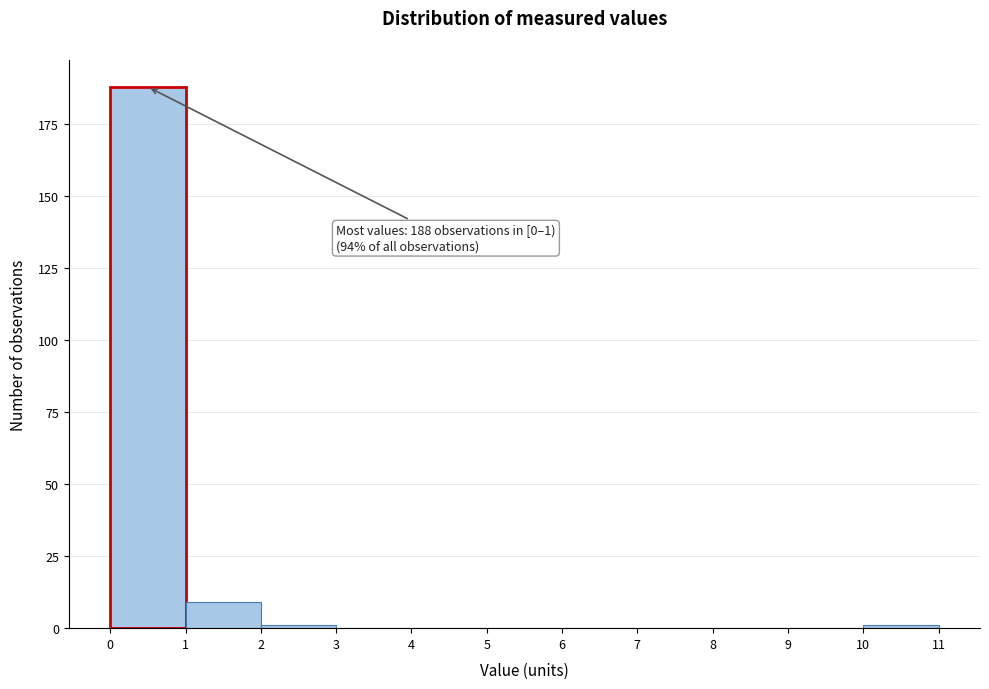

Over which range of the x-axis is the bar tallest?

0 to 1